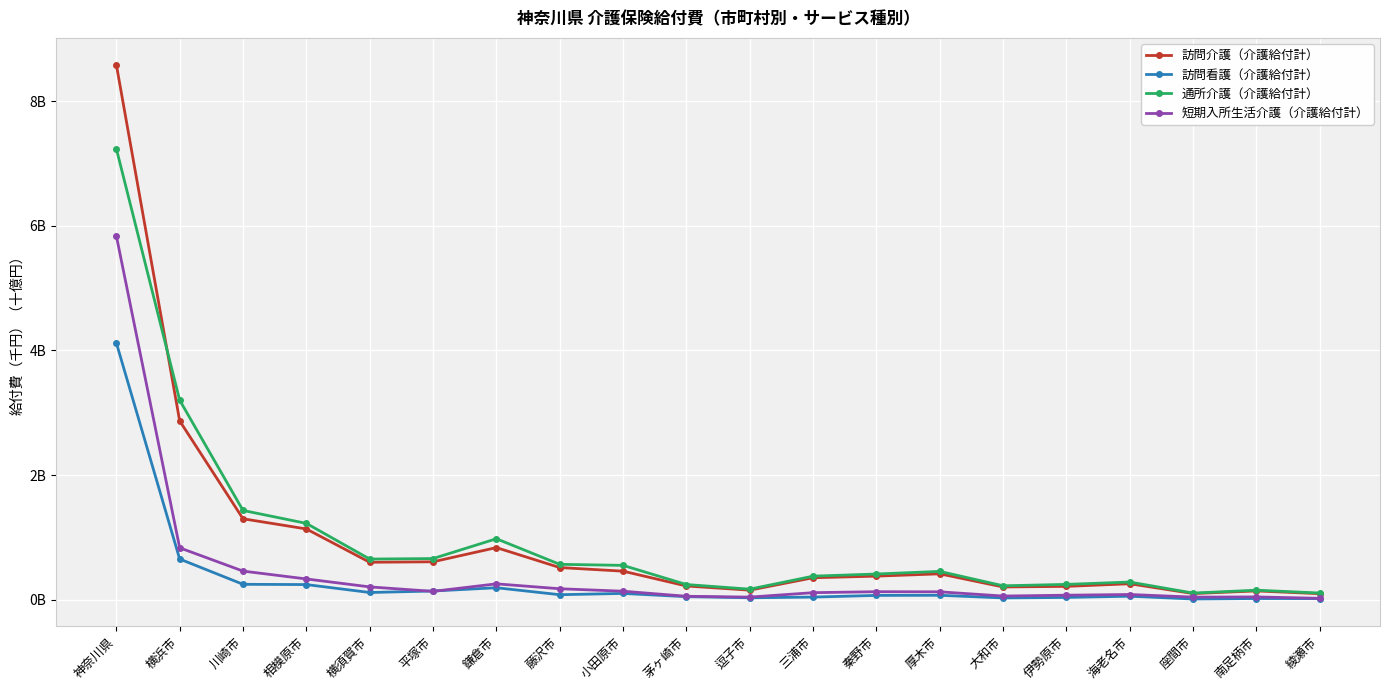

What are all the series names shown in the legend?

訪問介護（介護給付計）, 訪問看護（介護給付計）, 通所介護（介護給付計）, 短期入所生活介護（介護給付計）